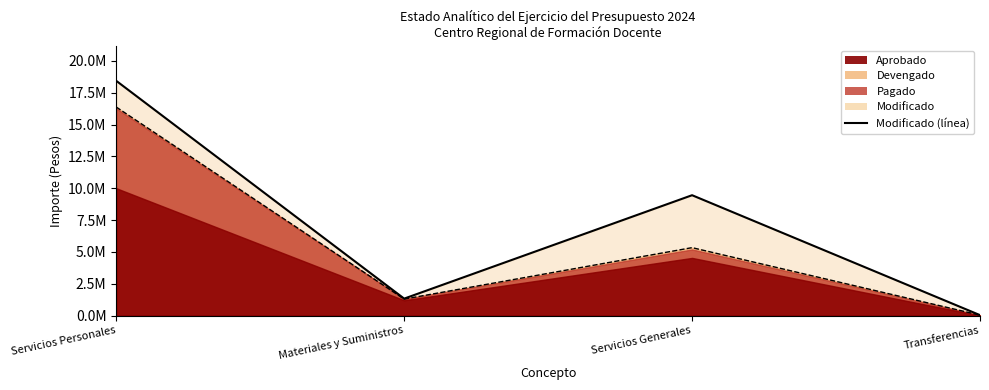

What is the difference between the second highest and minimum values in the Modificado (línea) series?

9416123